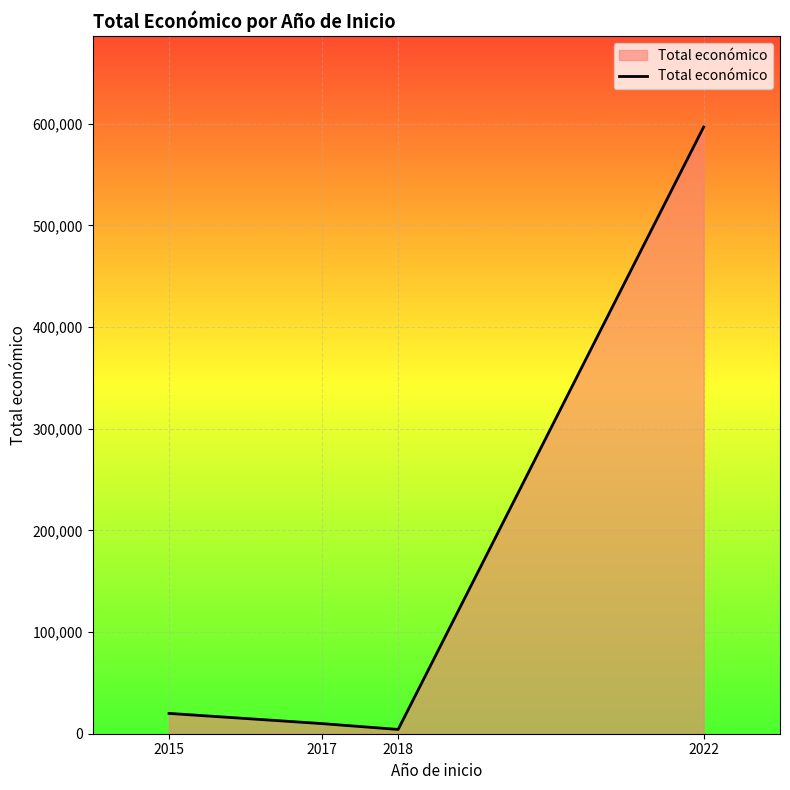

Reading right to left, what are all the values shown in this chart?

596871	4200	9975	20000